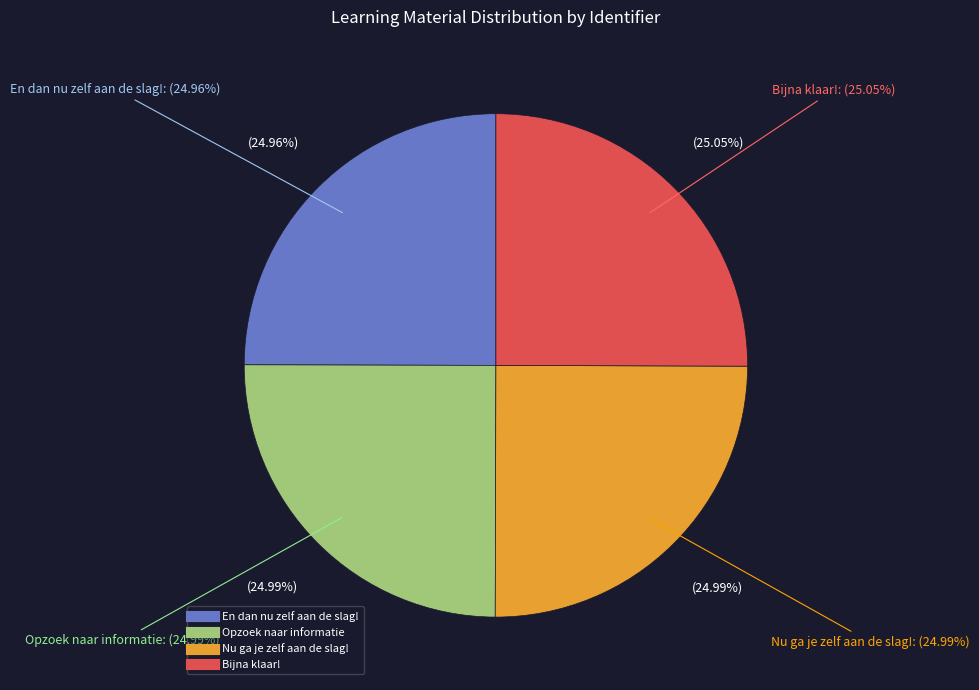

Rank the categories by value from highest to lowest.

Bijna klaar!, Nu ga je zelf aan de slag!, Opzoek naar informatie, En dan nu zelf aan de slag!